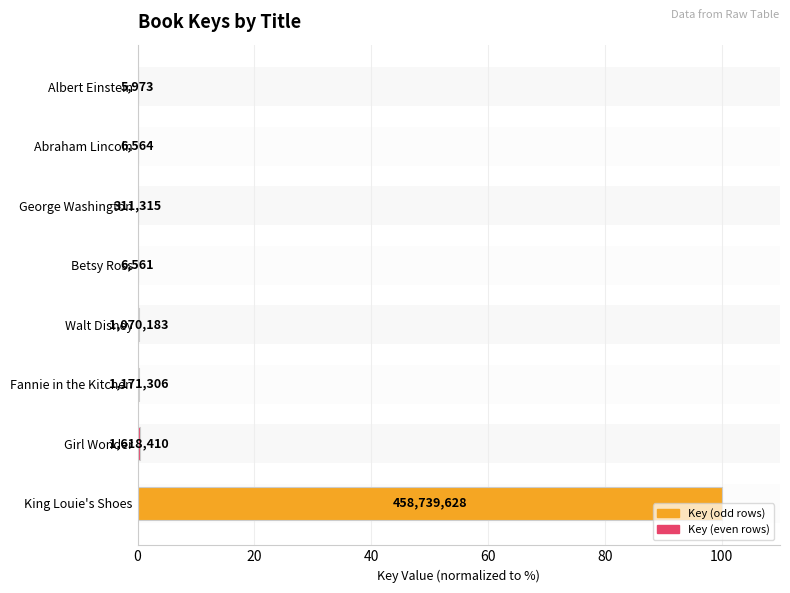

How many bars are there in total?

8